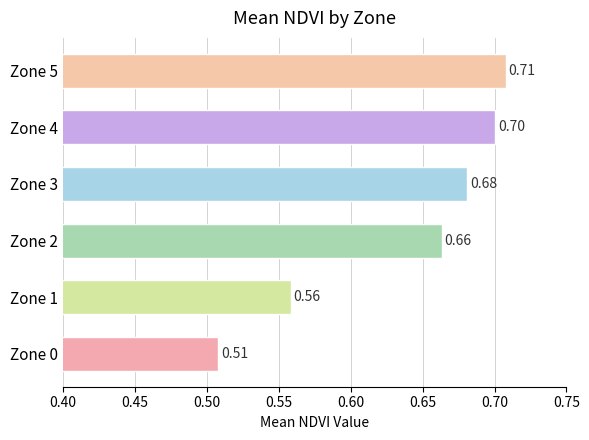

What is the change in value from Zone 0 to Zone 5?

+0.2